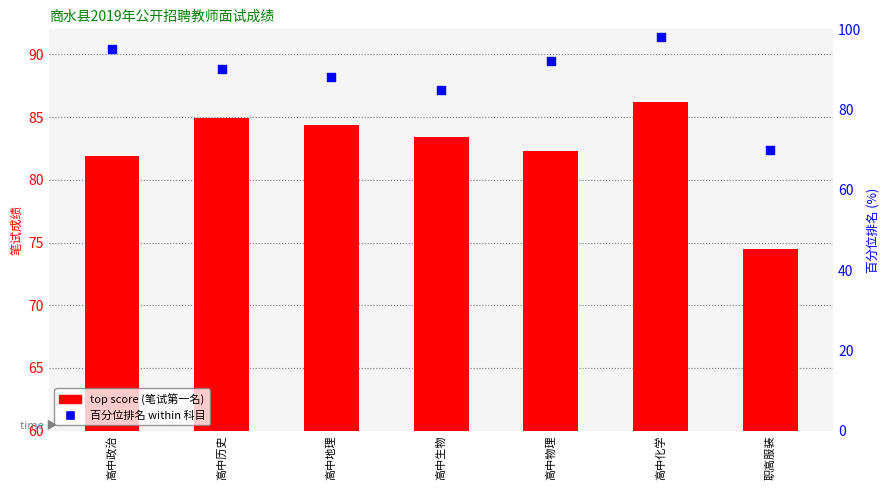

Is the value of 百分位排名 at 高中政治 greater than the value of top score (笔试第一名) at 高中政治?

Yes